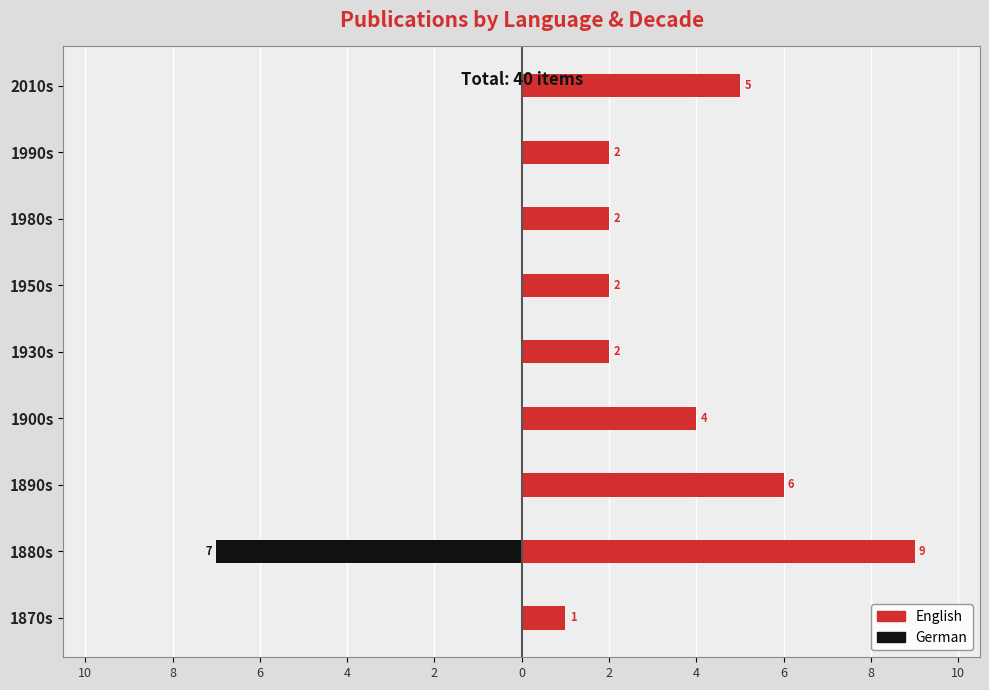

What is the difference between the highest and lowest values at 6?

6